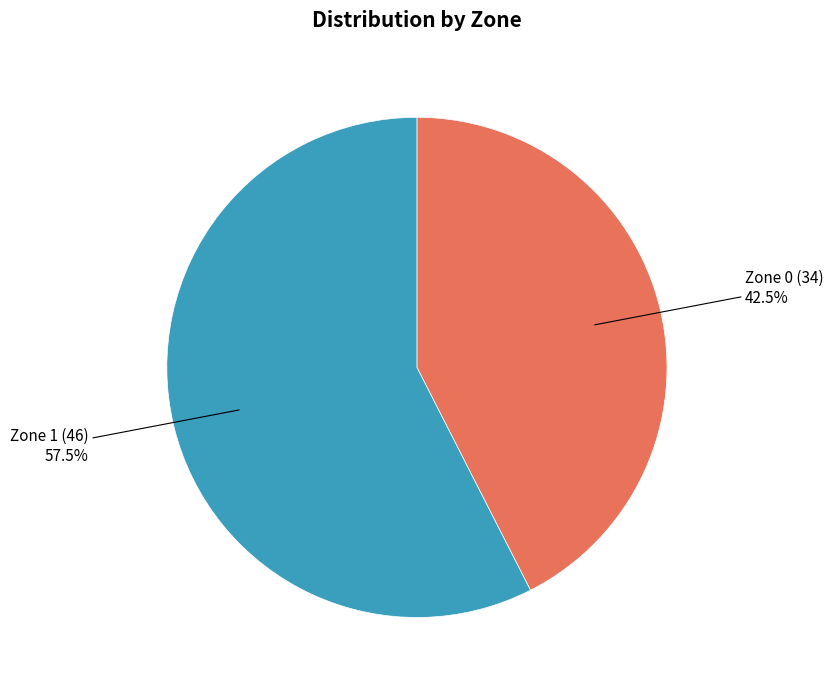

Rank the categories by value from highest to lowest.

Zone 1, Zone 0